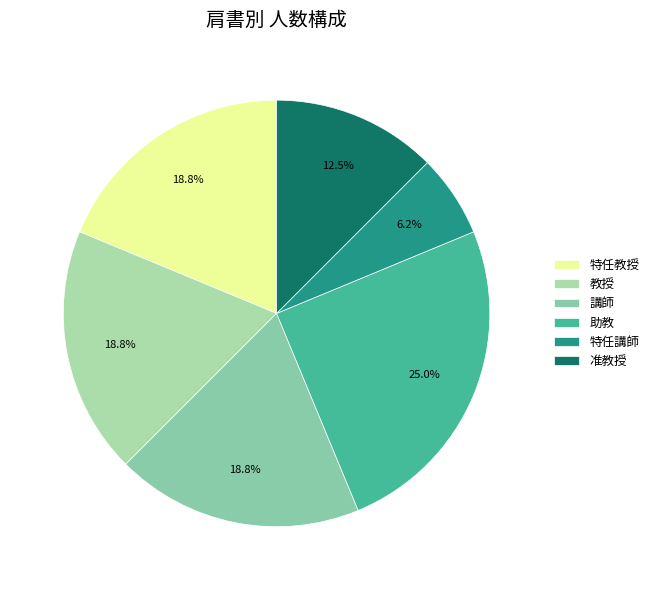

How many slices are in this pie chart?

6